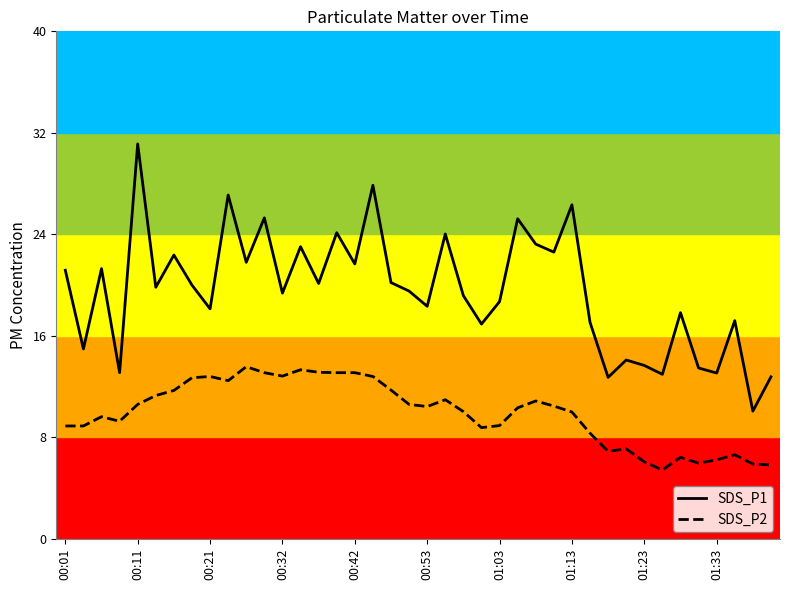

Which series has the largest total across all categories?

SDS_P1